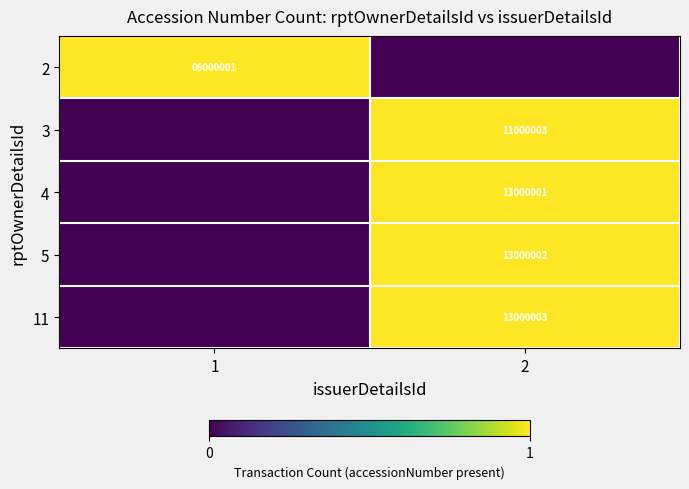

Which category has the lowest value across all series?

2